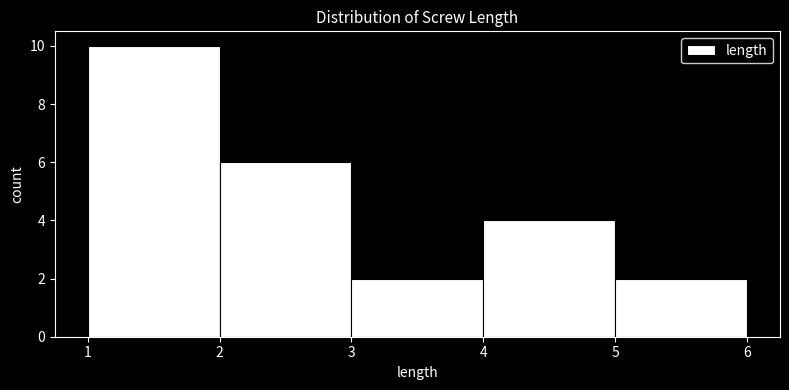

What is the height of the bar covering 2 to 3 on the x-axis? The values are not printed on the chart, so give them approximately, as read against the axis.

6